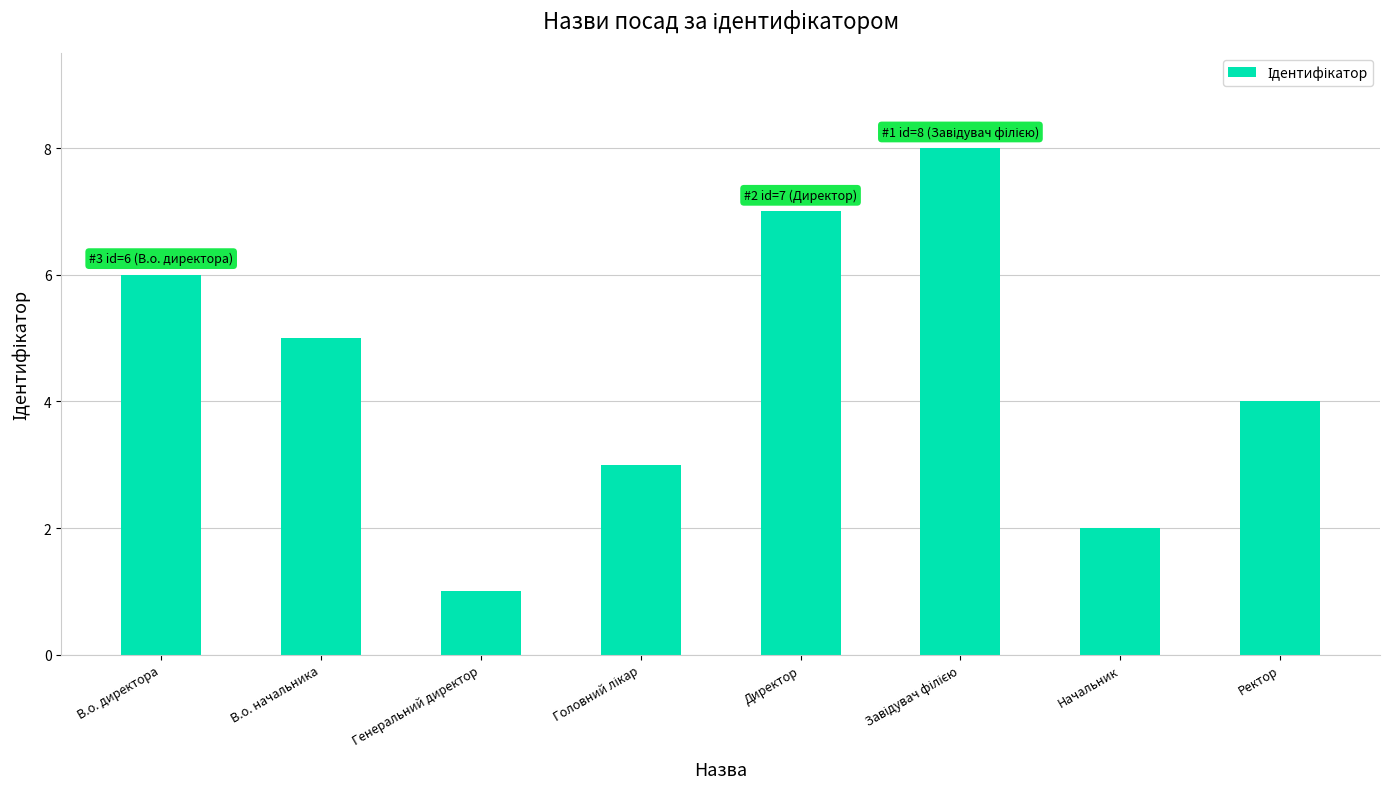

What is the label of the 7th bar from the right?

В.о. начальника